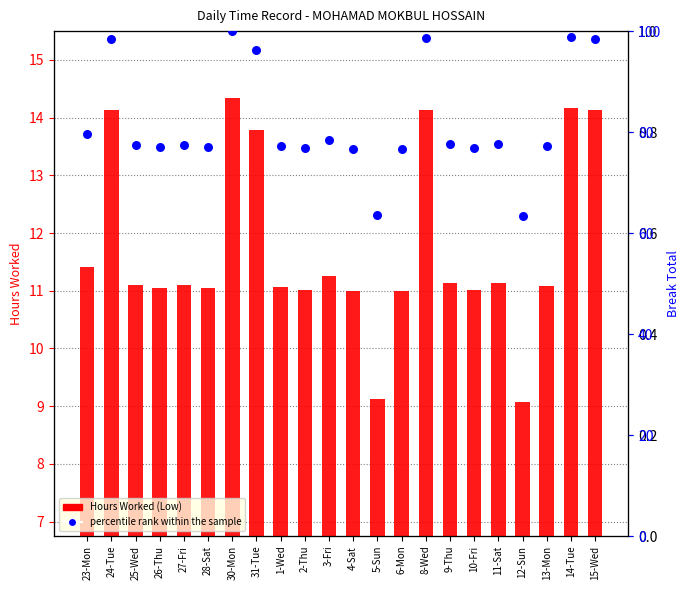

Which series reaches the maximum Y coordinate?

percentile rank within the sample